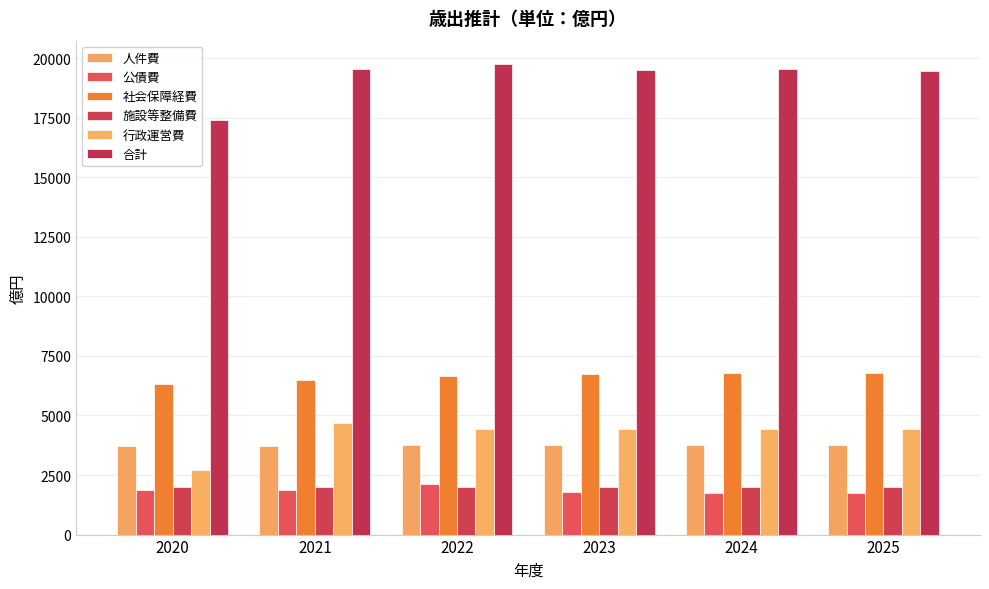

What is the value of the 合計 bar at the 2nd from the left?

19553